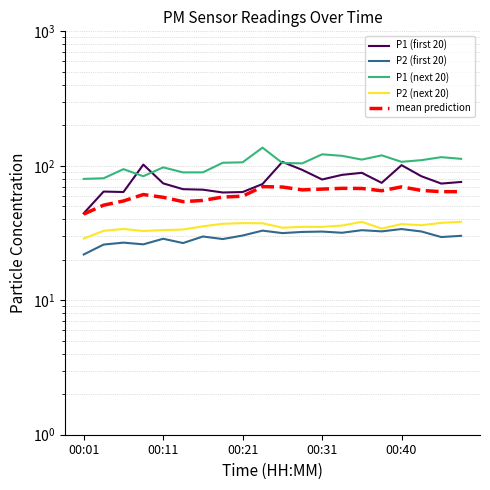

What is the total value across all series at 10?

347.6